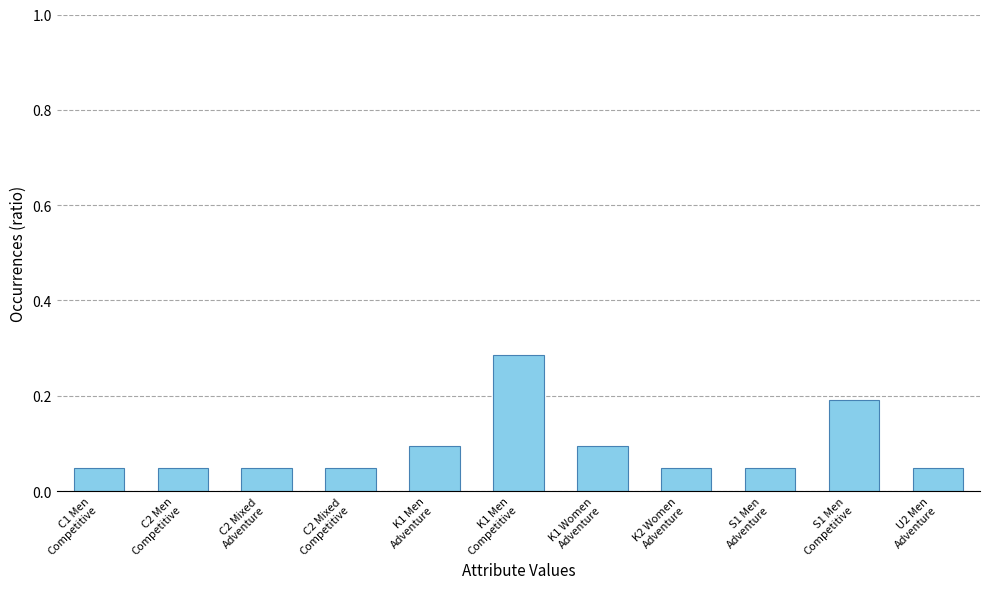

The chart shows a value of 0.2 at K1 Men
Adventure. True or false?

False